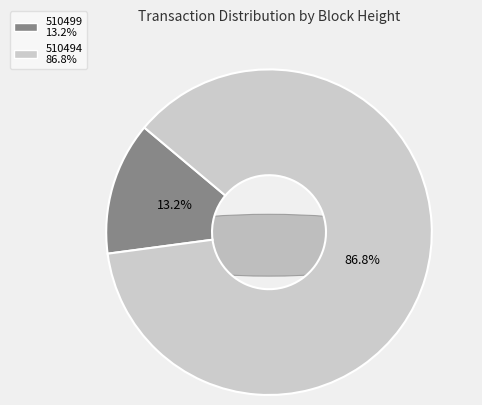

What percentage is NOT represented by 510499?

86.8%